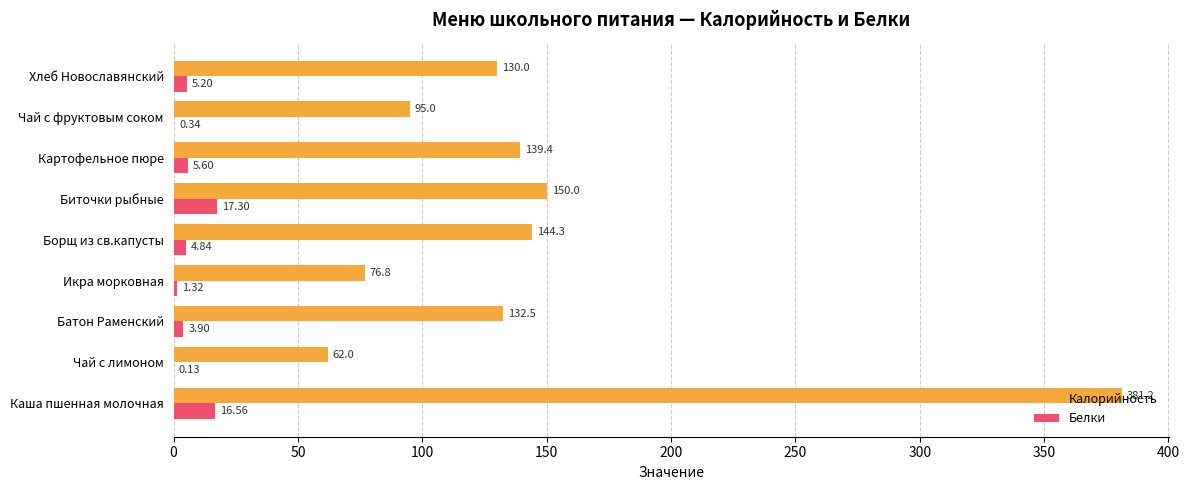

Count the number of data series in this chart.

2